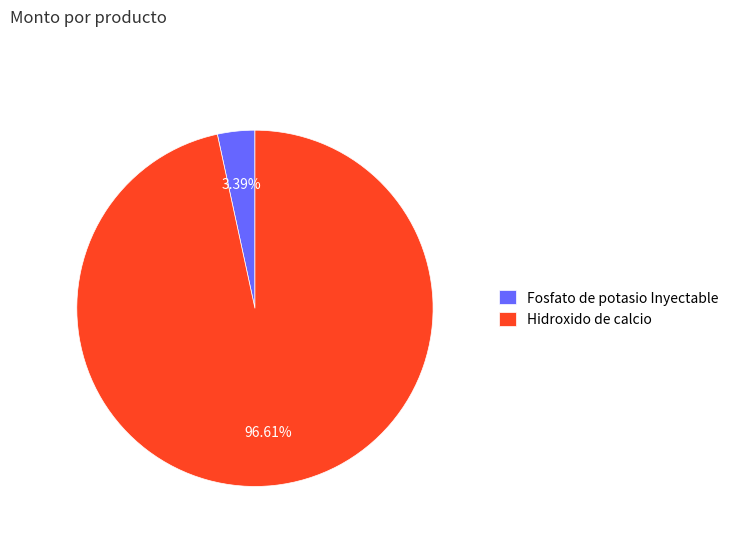

What percentage is the Hidroxido de calcio slice, to the nearest percent?

97%